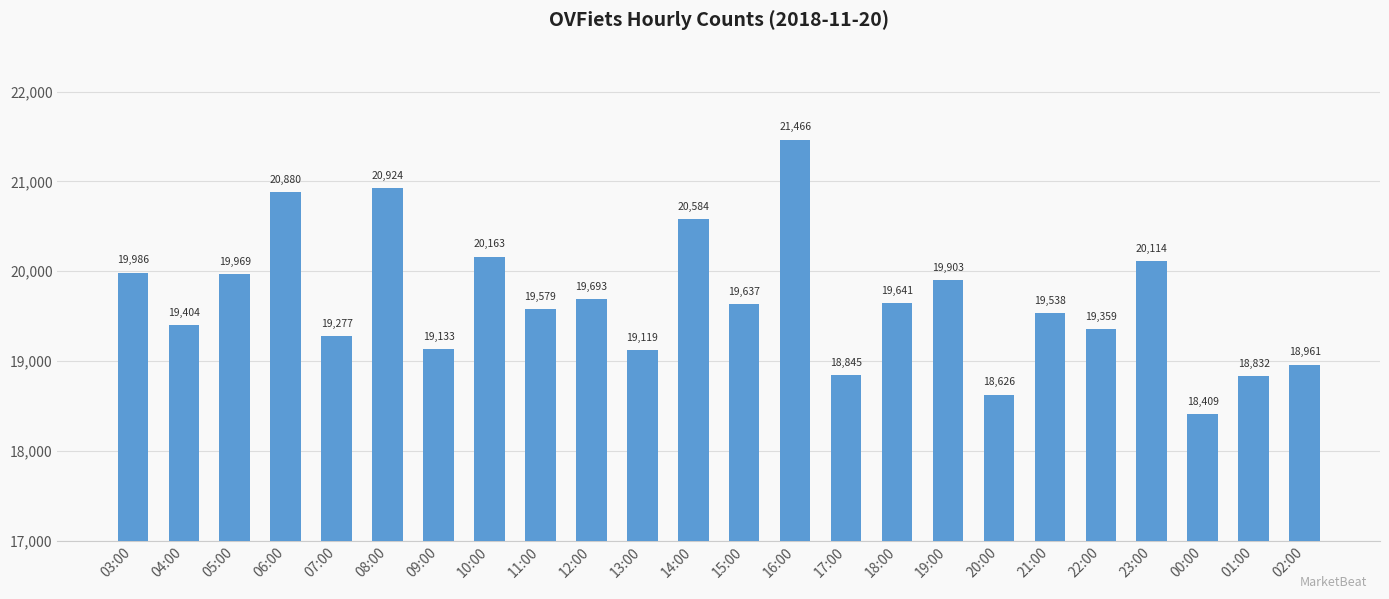

What value does the data have at 03:00?

19986